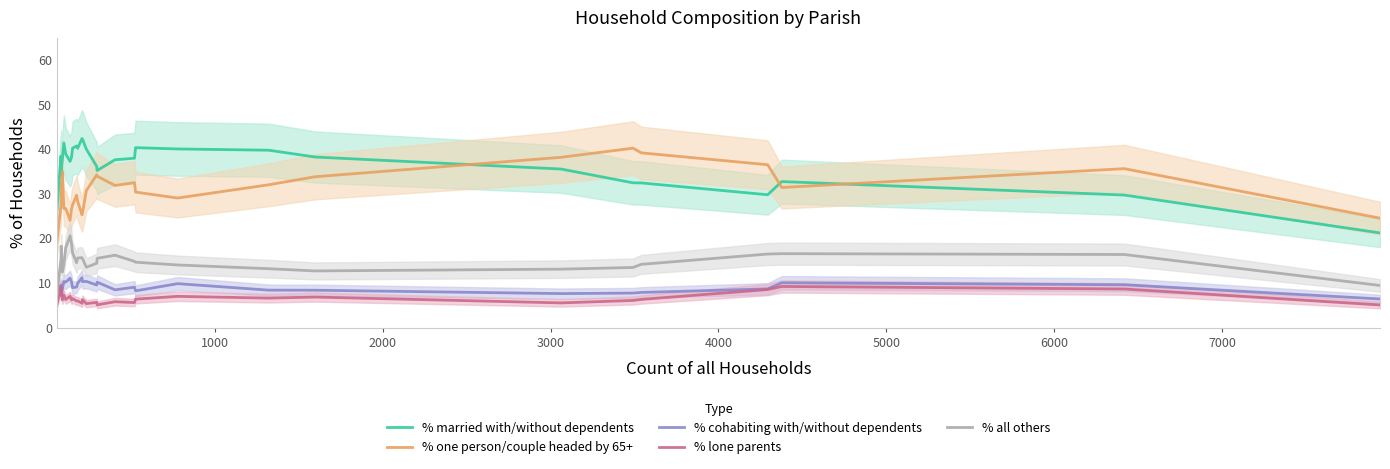

Rank the series by their maximum value, from lowest to highest.

% lone parents, % cohabiting with/without dependents, % all others, % one person/couple headed by 65+, % married with/without dependents